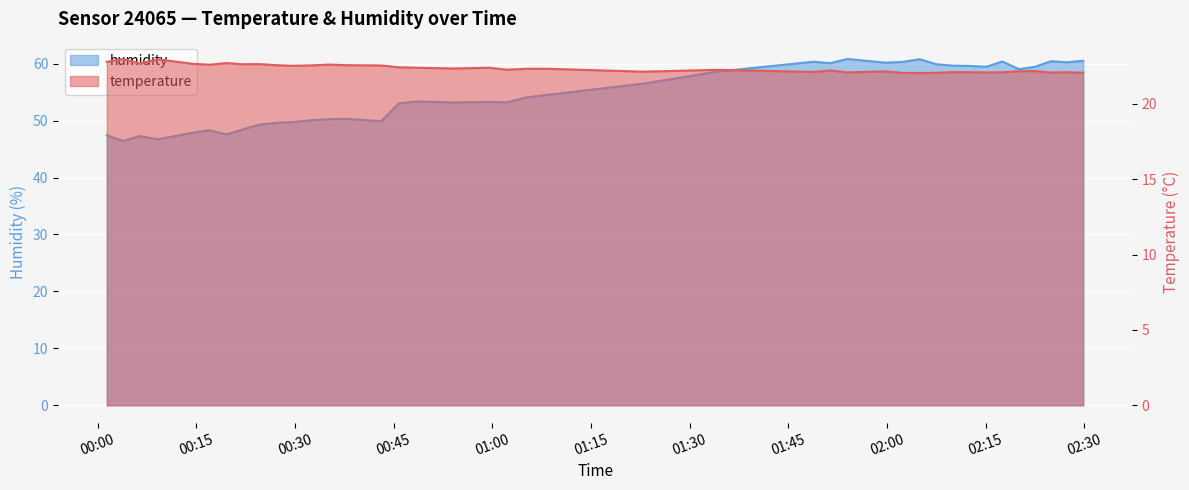

Which series changed the most between 2022-09-03T02:02:20 and 2022-09-03T02:07:32?

humidity